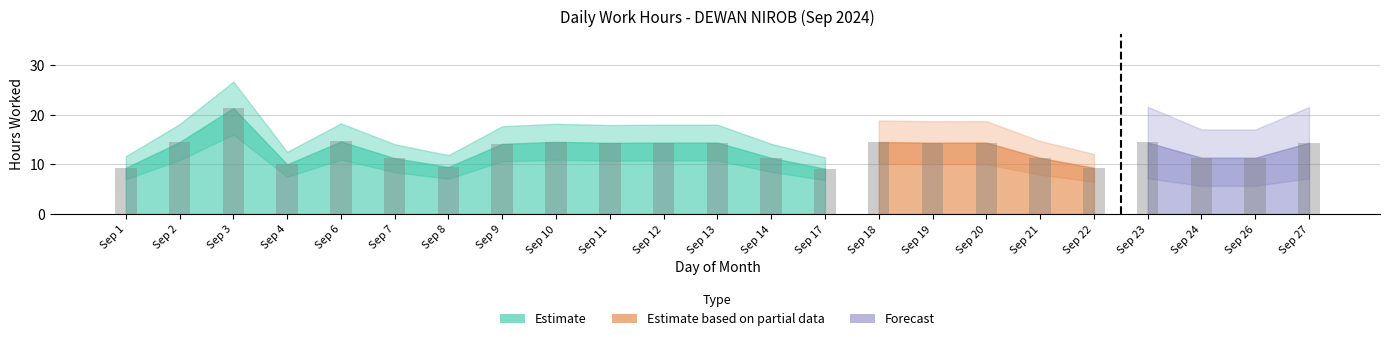

Reading left to right, transcribe all the data shown in this chart.

Hours Worked: 9.3	14.5	21.4	10.0	14.6	11.3	9.5	14.2	14.6	14.4	14.4	14.4	11.3	9.2	14.5	14.4	14.4	11.3	9.3	14.4	11.4	11.4	14.4
Break Total: 0.0	0.0	0.0	0.0	0.0	0.0	0.0	0.0	0.0	0.0	0.0	0.0	0.0	0.0	0.0	0.0	0.0	0.0	0.0	0.0	0.0	0.0	0.0